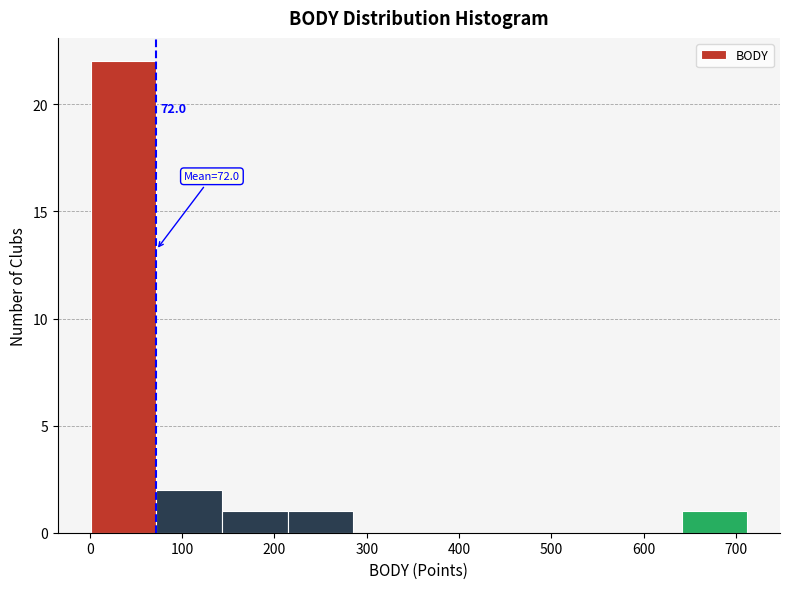

Over which range of the x-axis is the bar tallest?

0 to 70